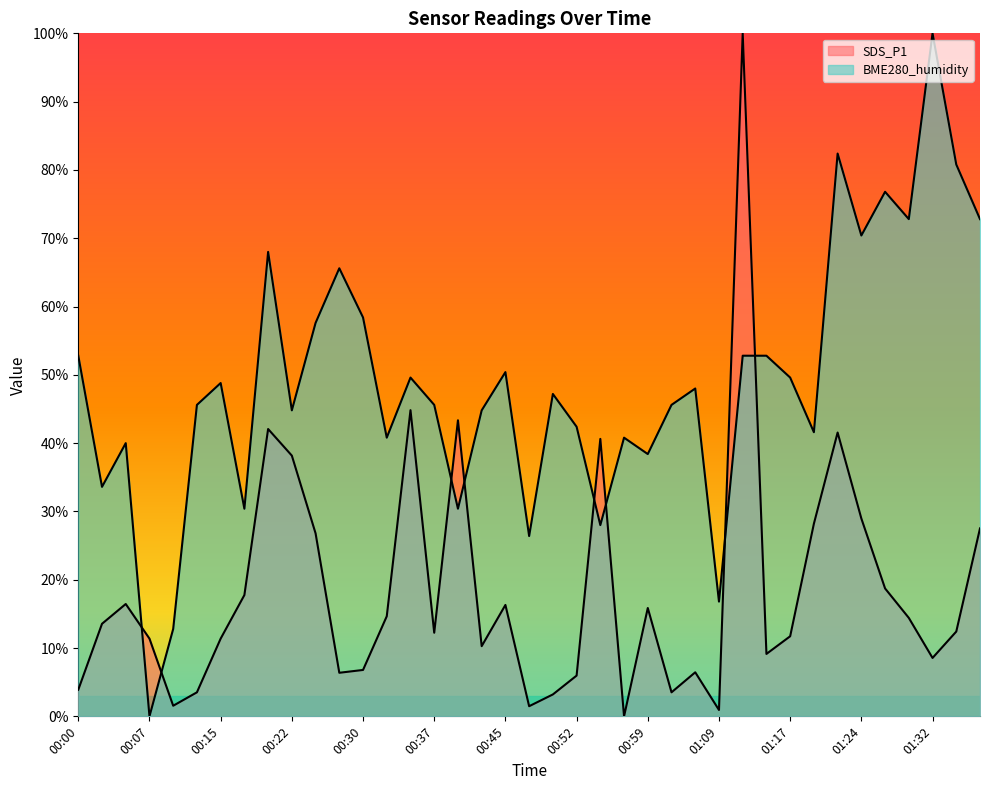

Between 00:52 and 01:34, which is larger?

01:34